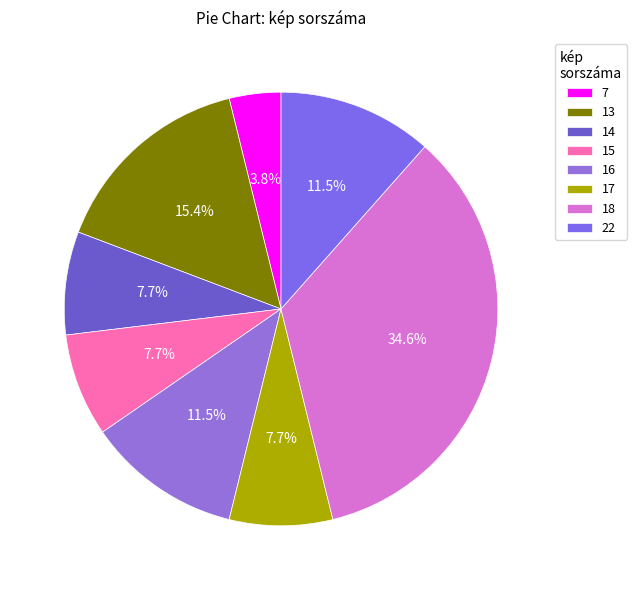

To the nearest percent, what portion does 22 represent?

12%